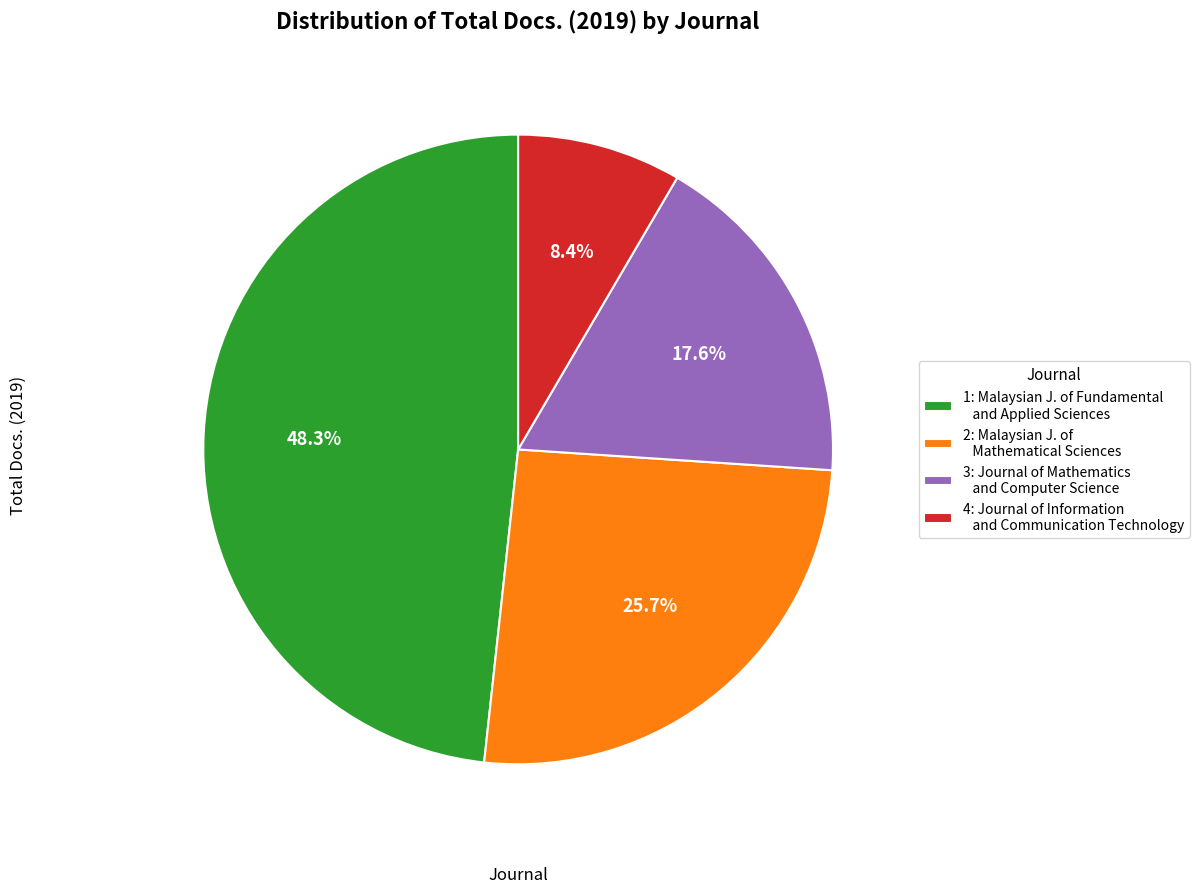

How many segments does this pie chart have?

4